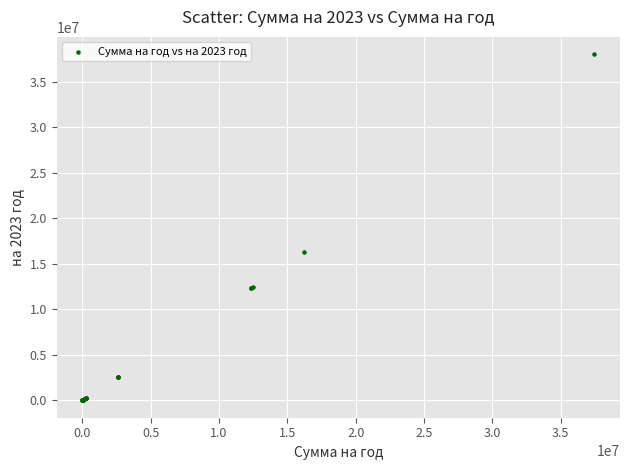

What Y value in the scatter plot is closest to 19003750?

16252100